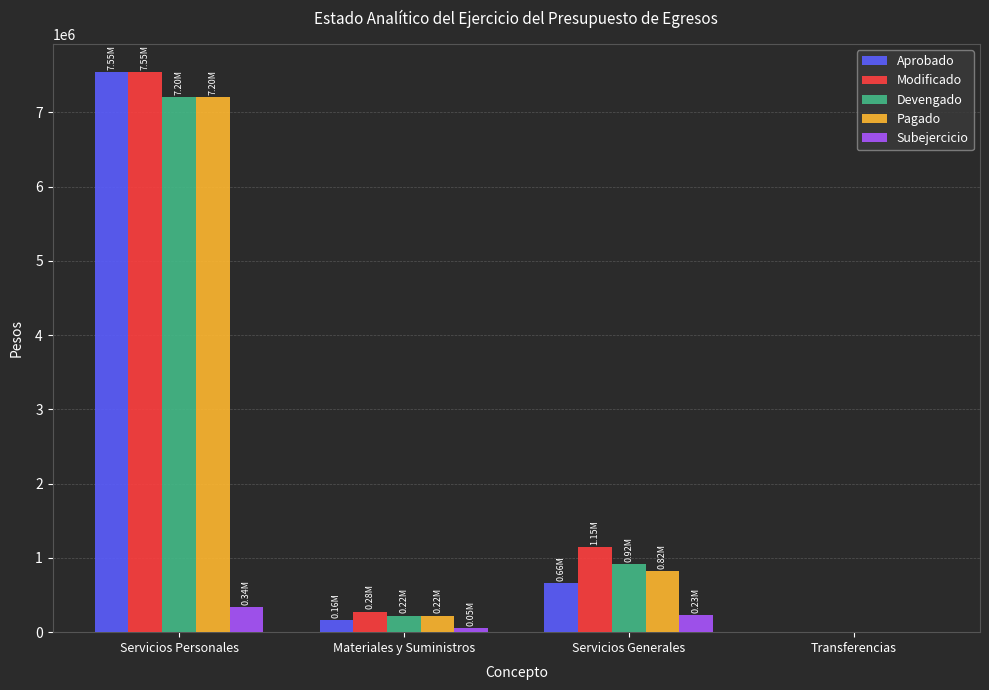

Are the bars grouped side by side (vs. stacked)?

Yes